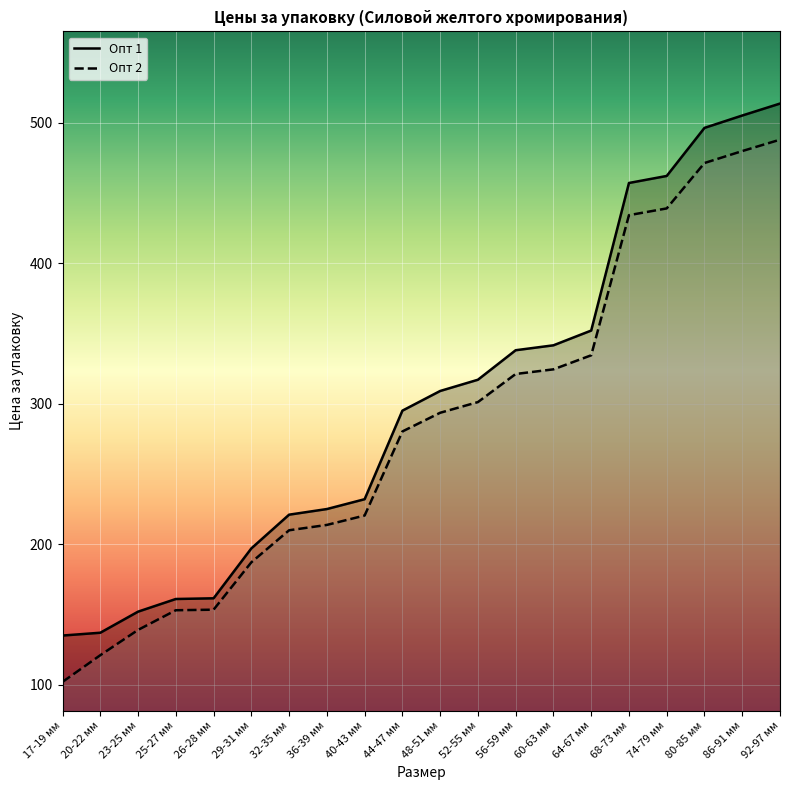

At how many categories does at least one series exceed 324?

8